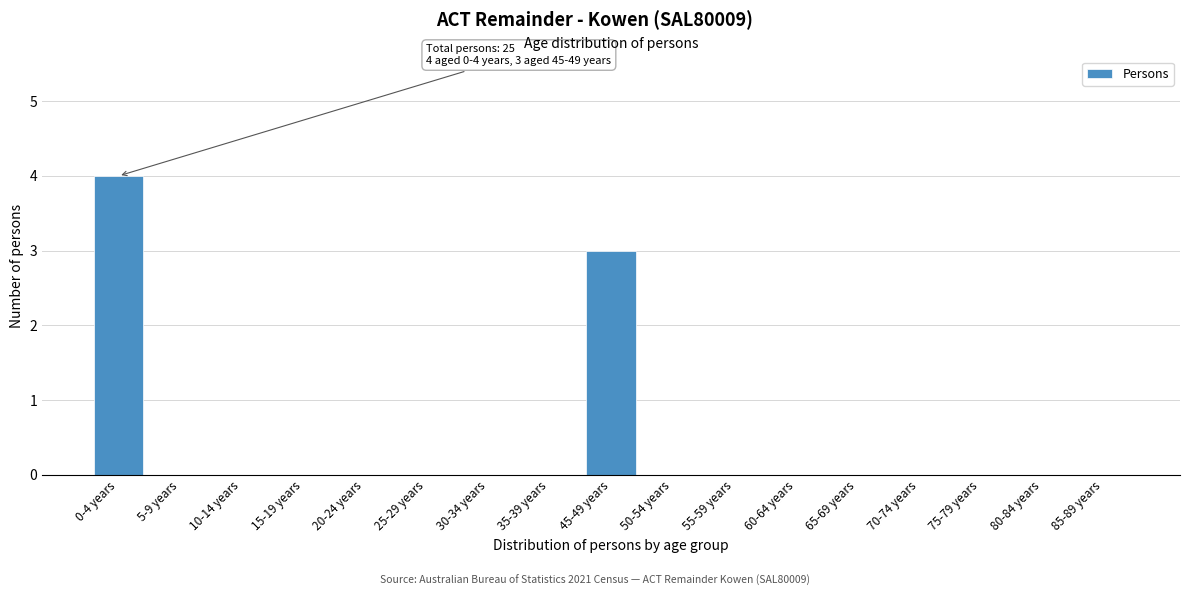

Reading left to right, extract all data points from this chart.

0-4 years=4	5-9 years=0	10-14 years=0	15-19 years=0	20-24 years=0	25-29 years=0	30-34 years=0	35-39 years=0	45-49 years=3	50-54 years=0	55-59 years=0	60-64 years=0	65-69 years=0	70-74 years=0	75-79 years=0	80-84 years=0	85-89 years=0